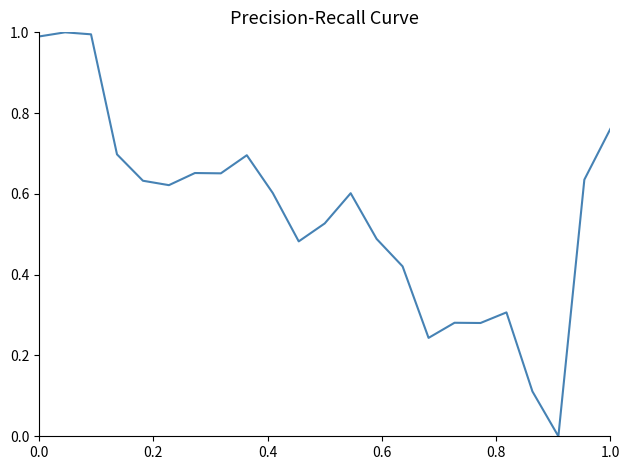

Is this an area chart (filled region under the line)?

No